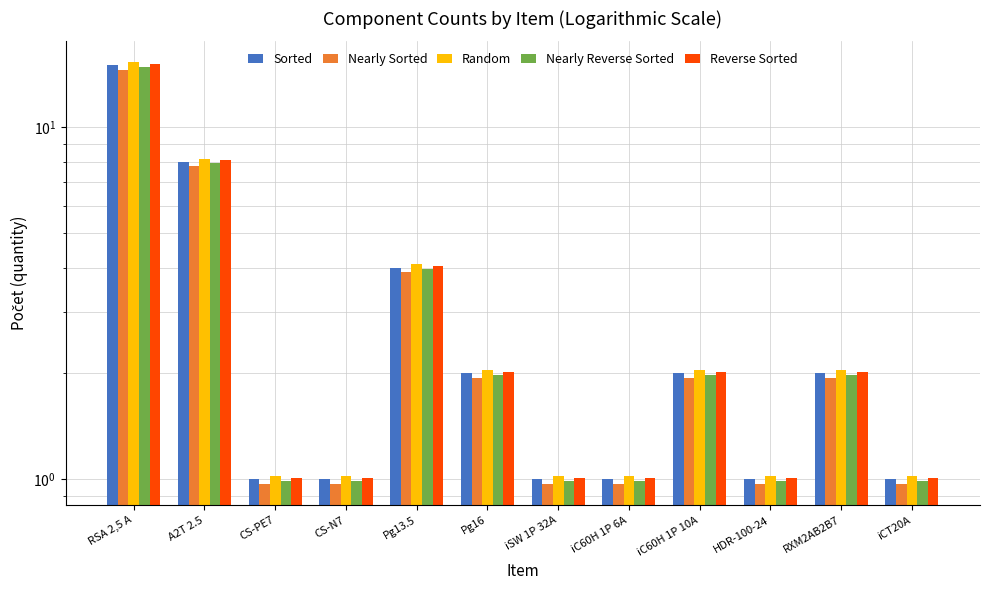

What is the difference between the highest and lowest values at iC60H 1P 6A?

0.1